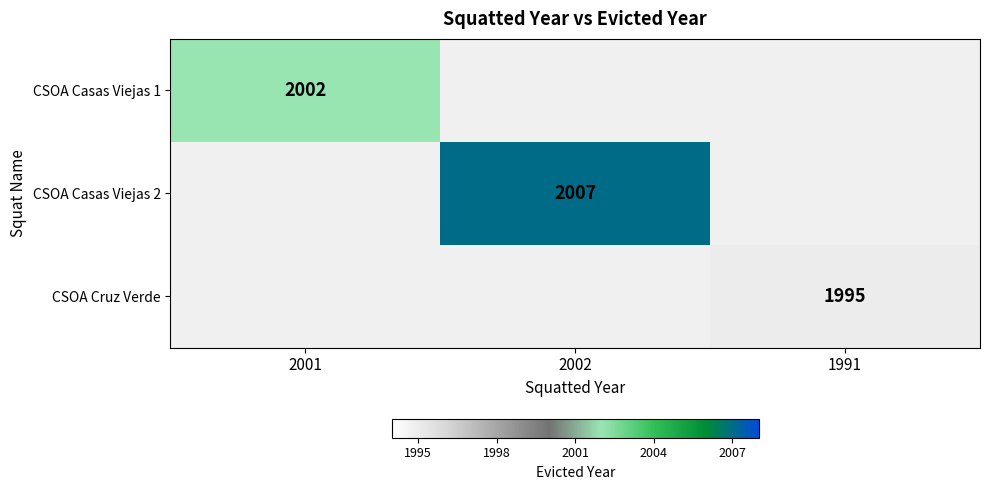

The CSOA Cruz Verde series shows 935 at 1991. True or false?

False